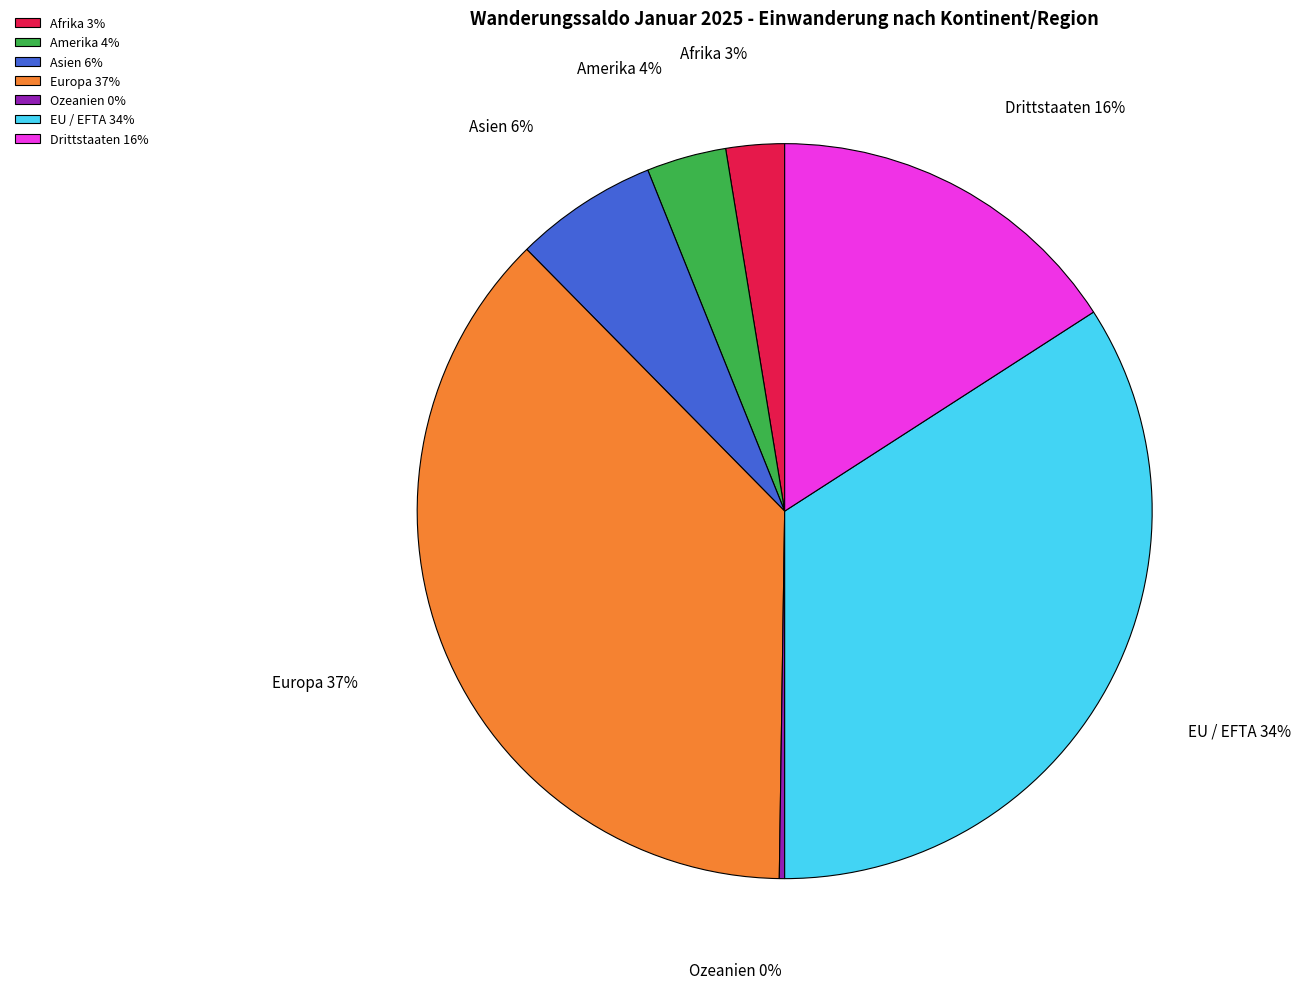

True or false: Afrika accounts for 3% of the total.

True